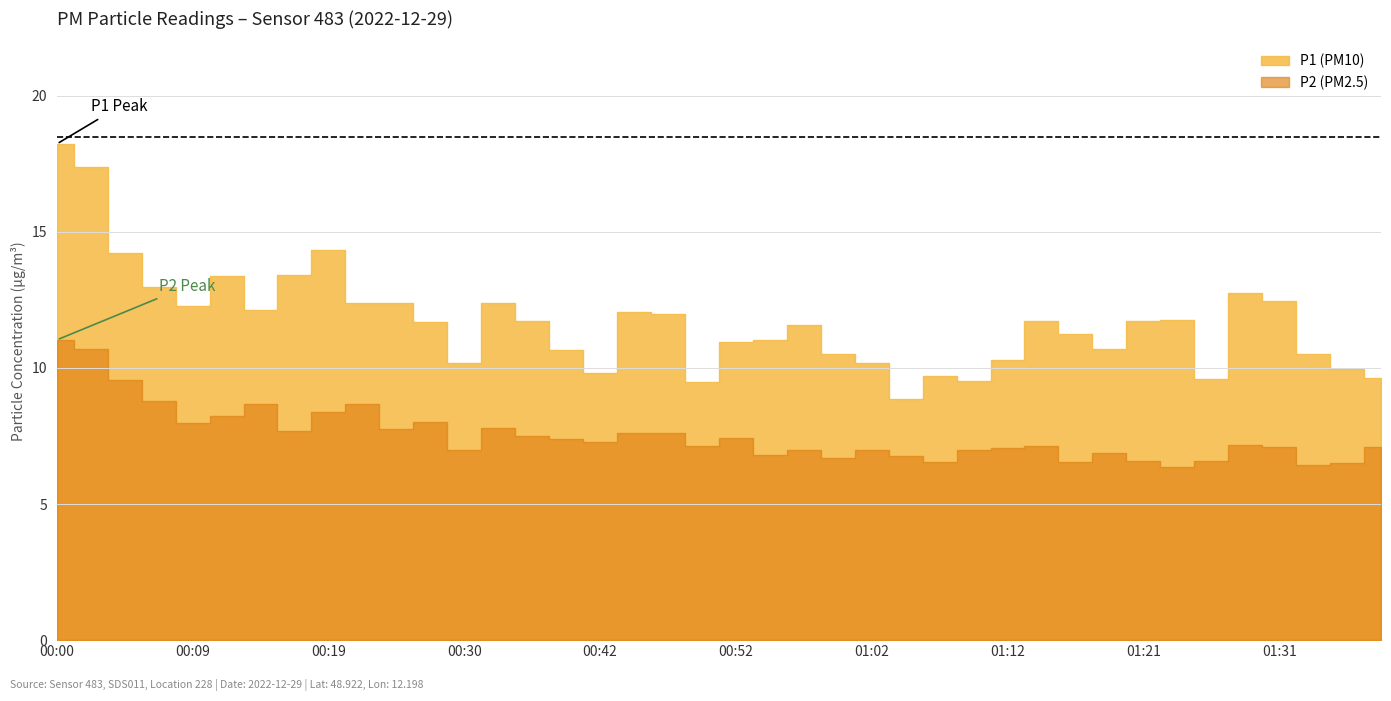

Rank the series by their maximum value, from lowest to highest.

P2, P1